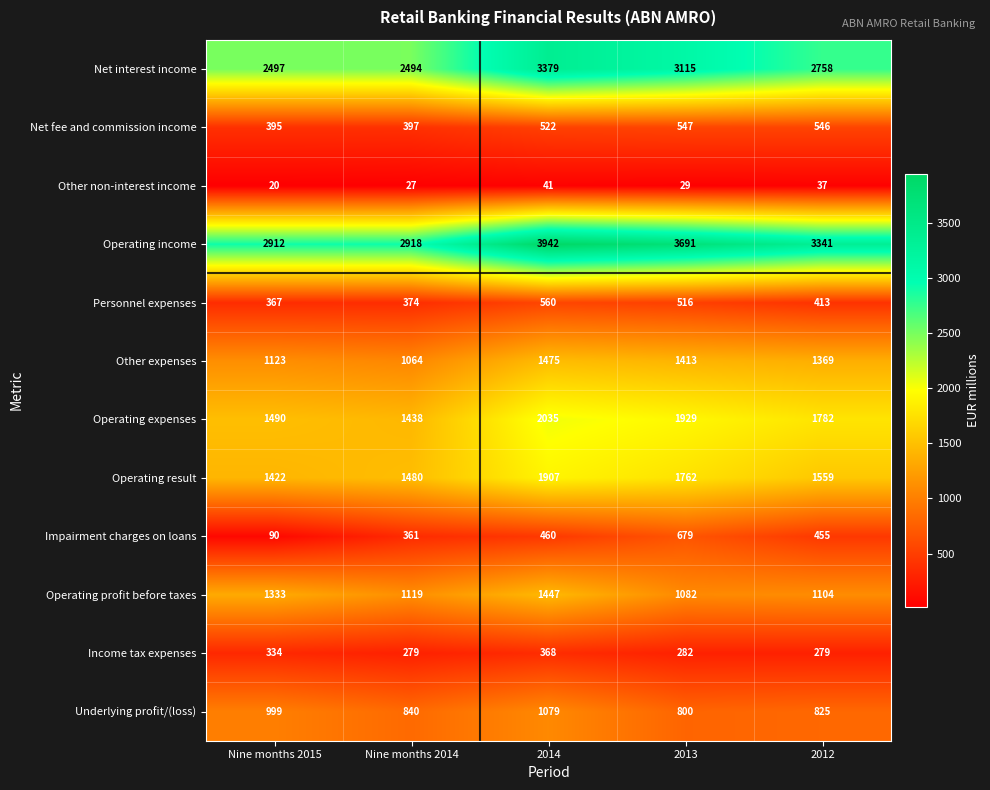

What is the greatest value displayed?

3942